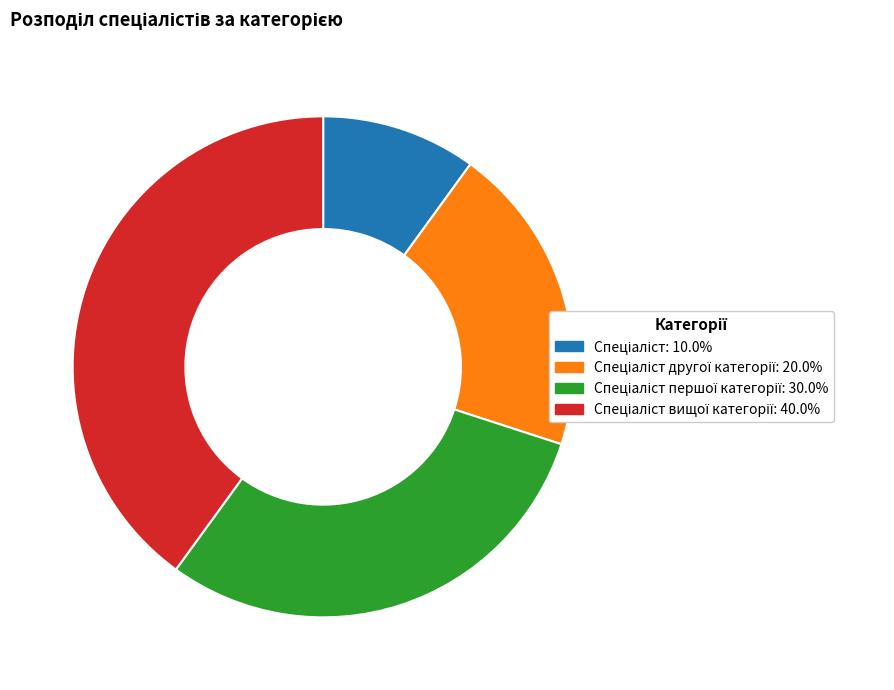

Is there any slice that represents more than half of the pie?

No